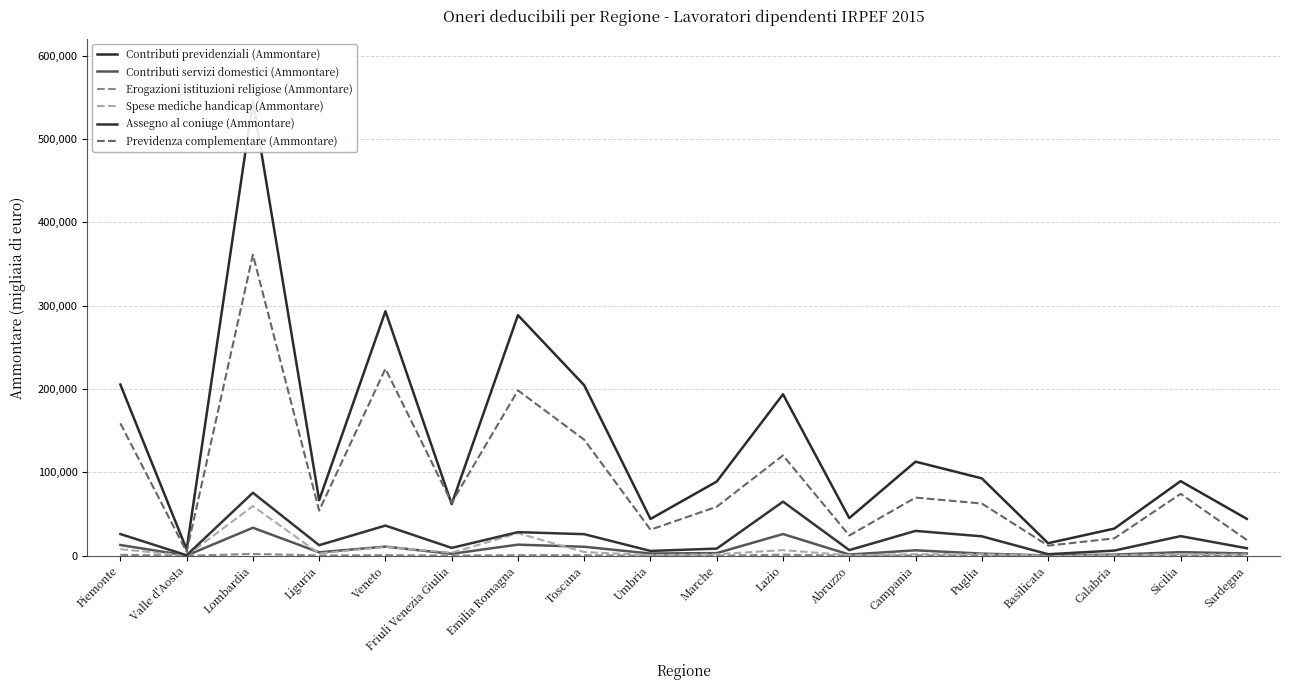

True or false: Contributi servizi domestici (Ammontare) has a value of 2553 at Puglia.

True